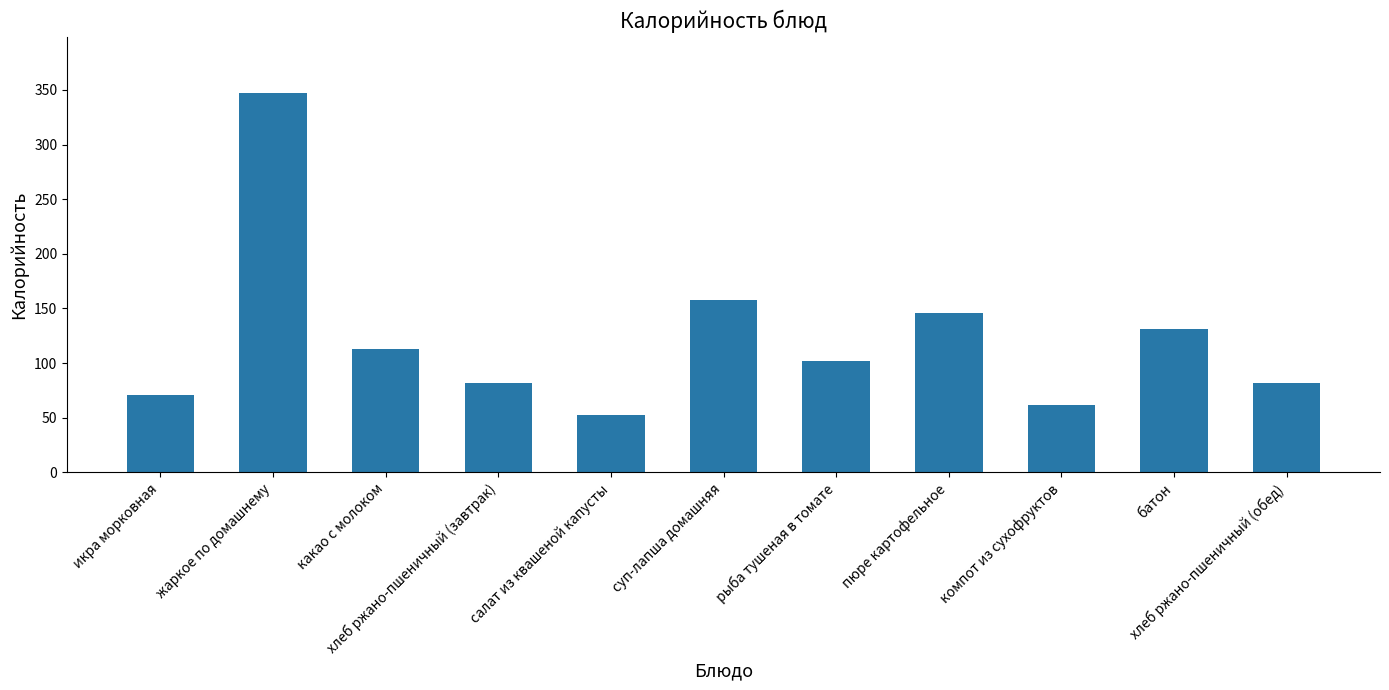

At which category does the chart reach its minimum across all series?

салат из квашеной капусты